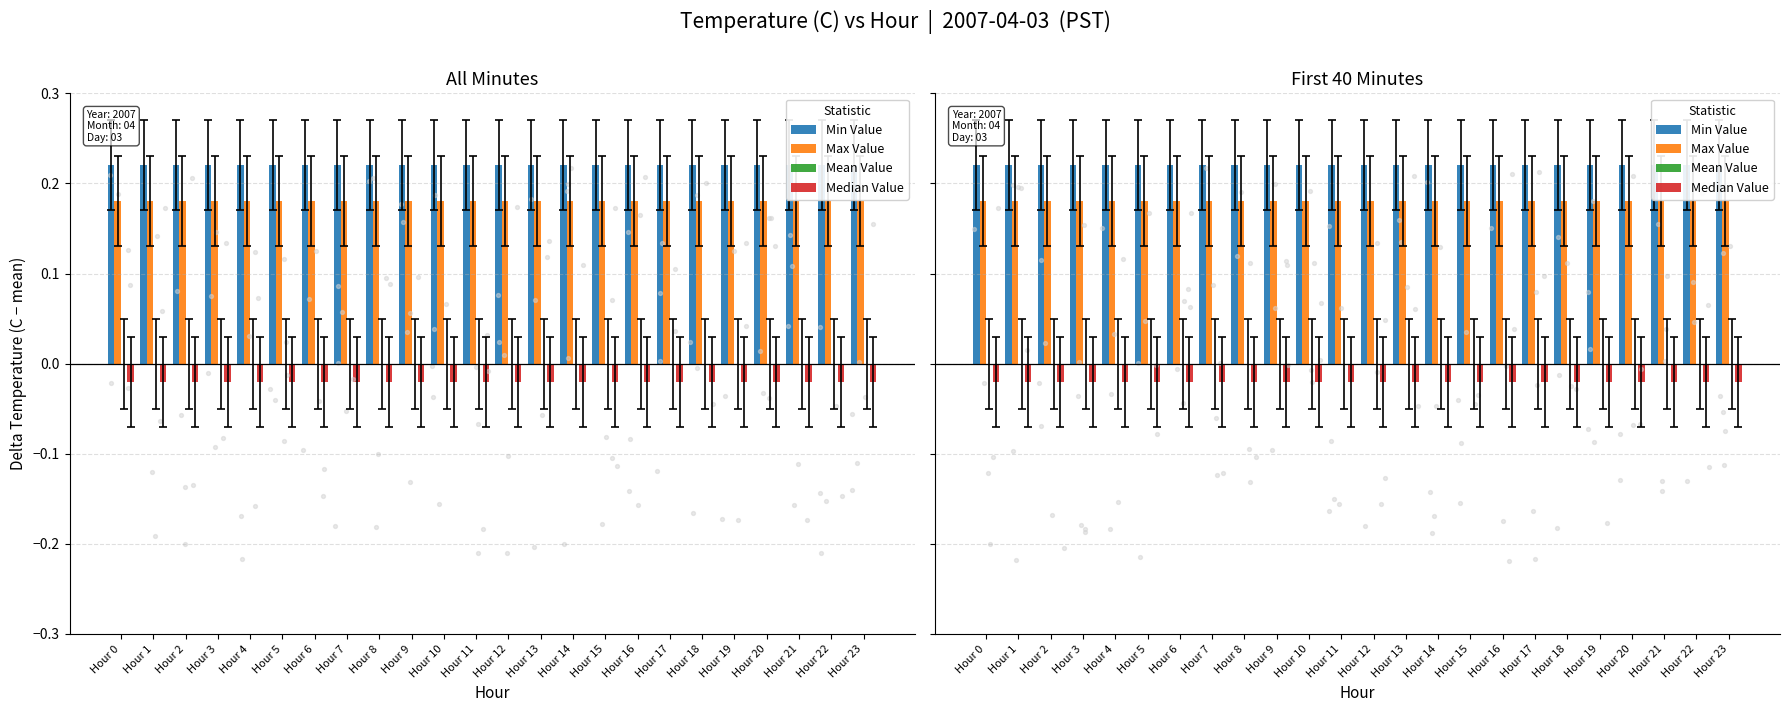

What is the total value across all series at Hour 4?

0.4